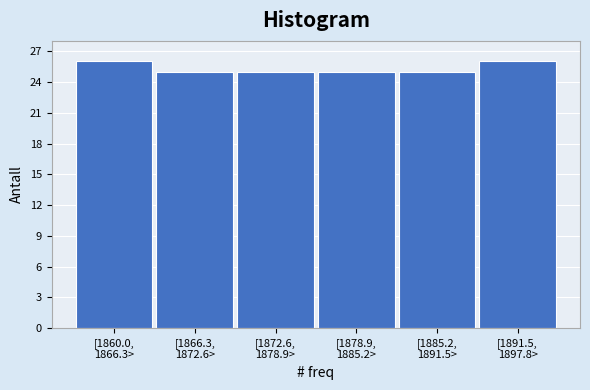

Reading left to right, extract all data points from this chart.

26	25	25	25	25	26